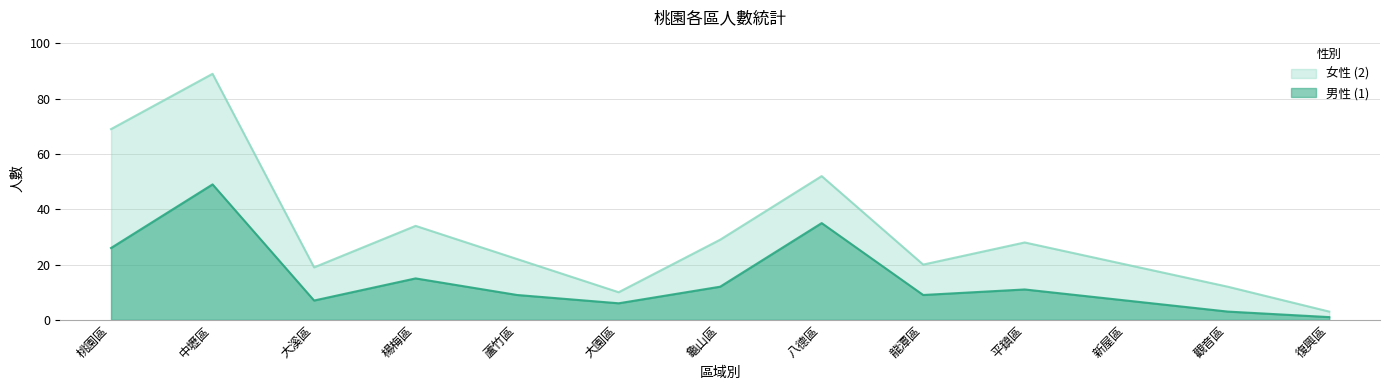

Is it true that 女性 (2) equals 28 at 龍潭區?

False